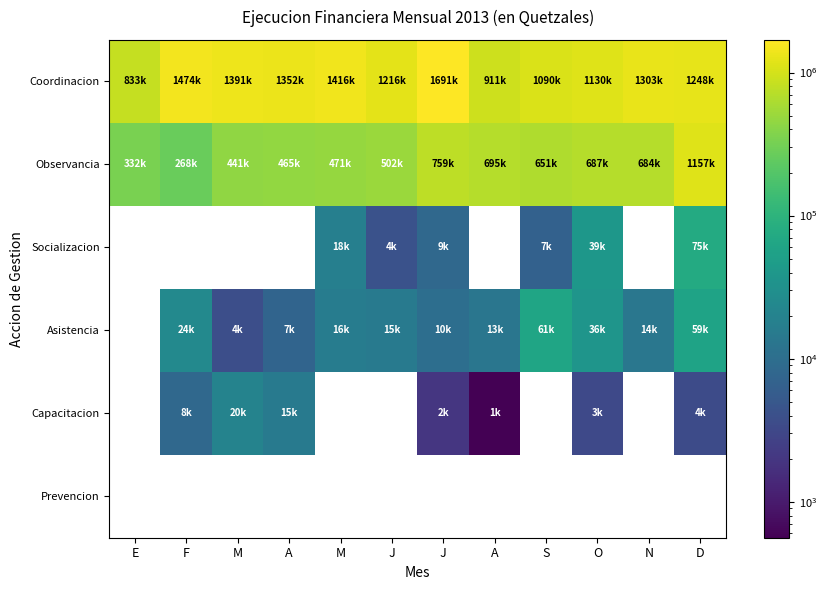

Is the value of Coordinacion at N greater than the value of Observancia at A?

Yes